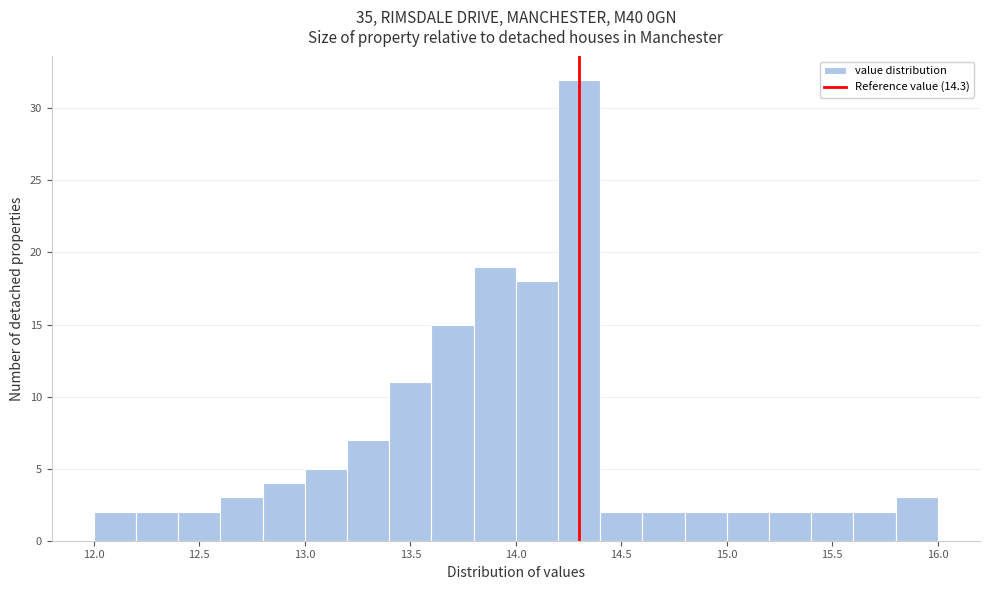

Which range on the x-axis has the tallest bar?

14.2 to 14.4